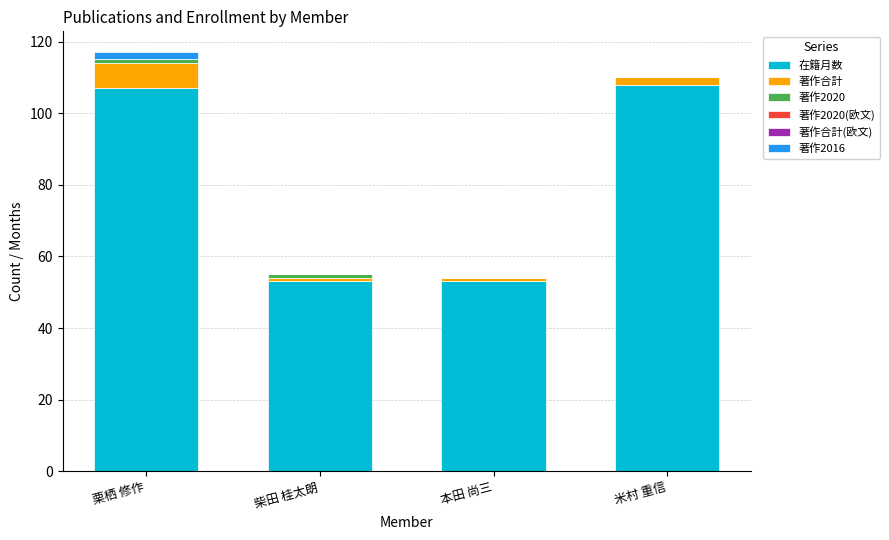

What is the maximum value for 在籍月数?

108